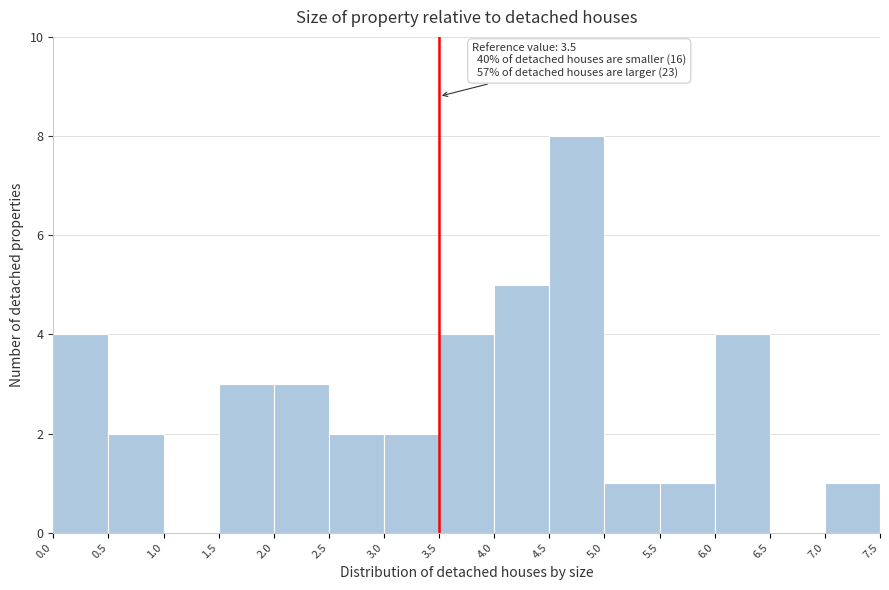

Which range on the x-axis has the tallest bar?

4.5 to 5.0